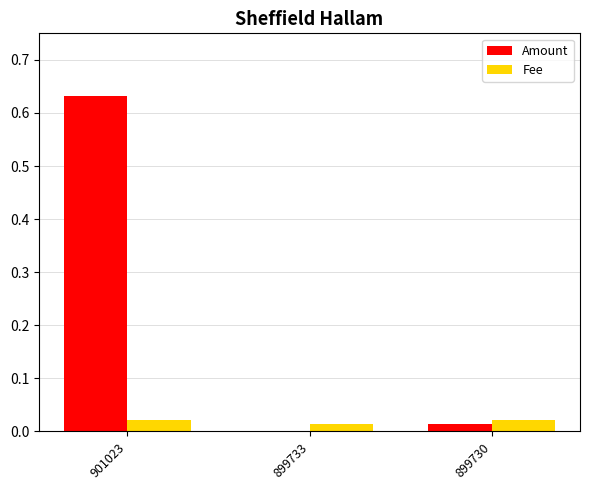

What is the sum of all Fee values?

0.1